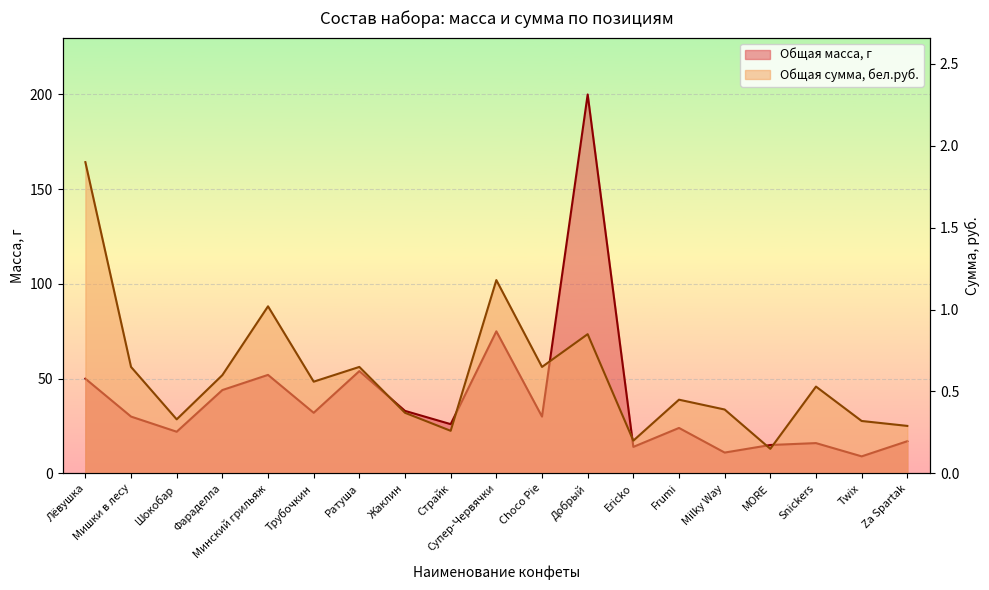

Reading left to right, transcribe all the data shown in this chart.

Общая масса, г: 50.0	30.0	22.0	44.0	52.0	32.0	54.0	33.0	26.0	75.0	30.0	200.0	14.0	24.0	11.0	15.0	16.0	9.0	17.0
Общая сумма, бел.руб.: 1.9	0.7	0.3	0.6	1.0	0.6	0.7	0.4	0.3	1.2	0.7	0.8	0.2	0.5	0.4	0.1	0.5	0.3	0.3